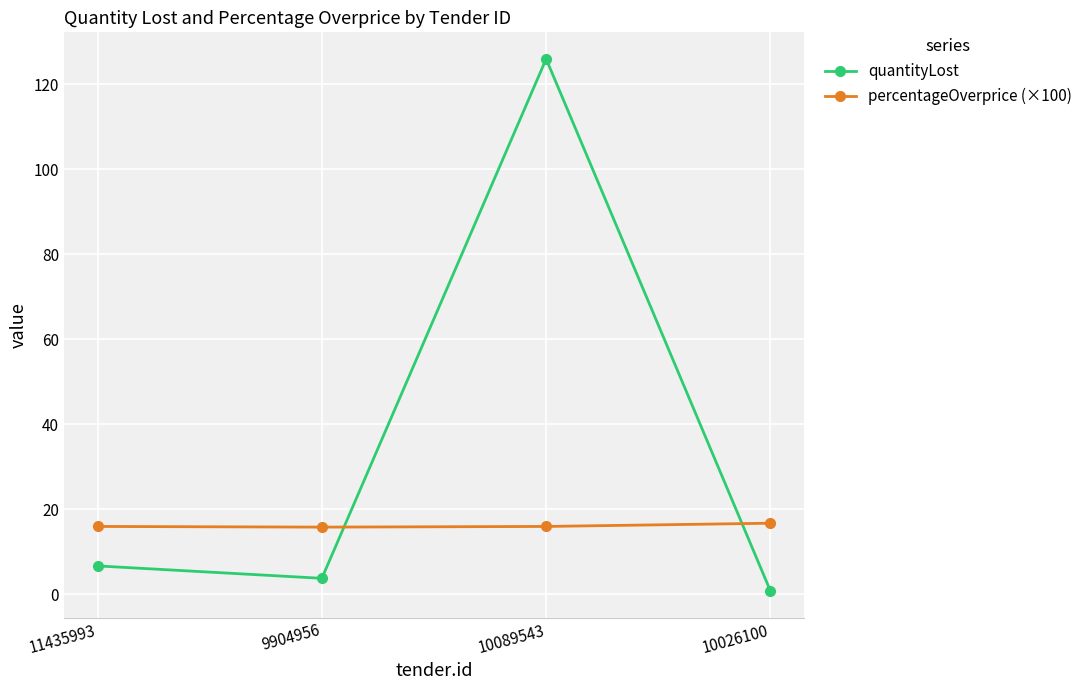

What is the label of the 3rd point from the left?

10089543